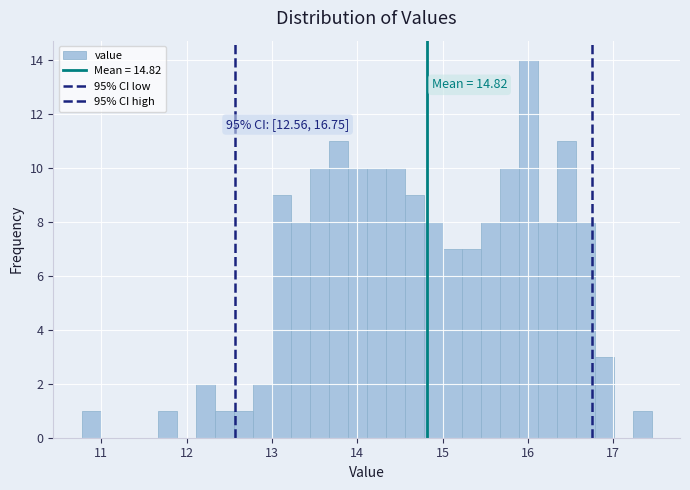

Read against the x-axis, roughly where is the centre of the tallest bar?

16.0